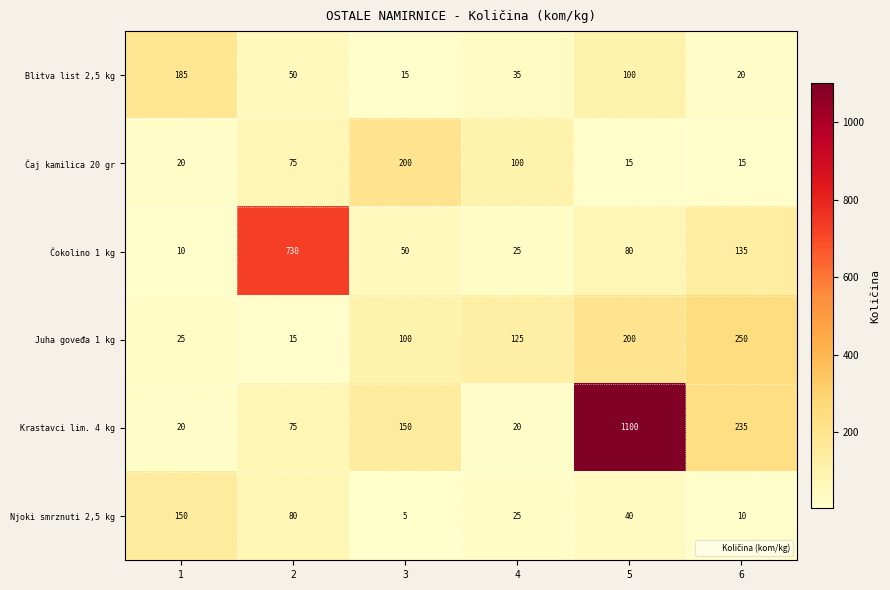

Which series has the largest range (max minus min)?

Krastavci lim. 4 kg